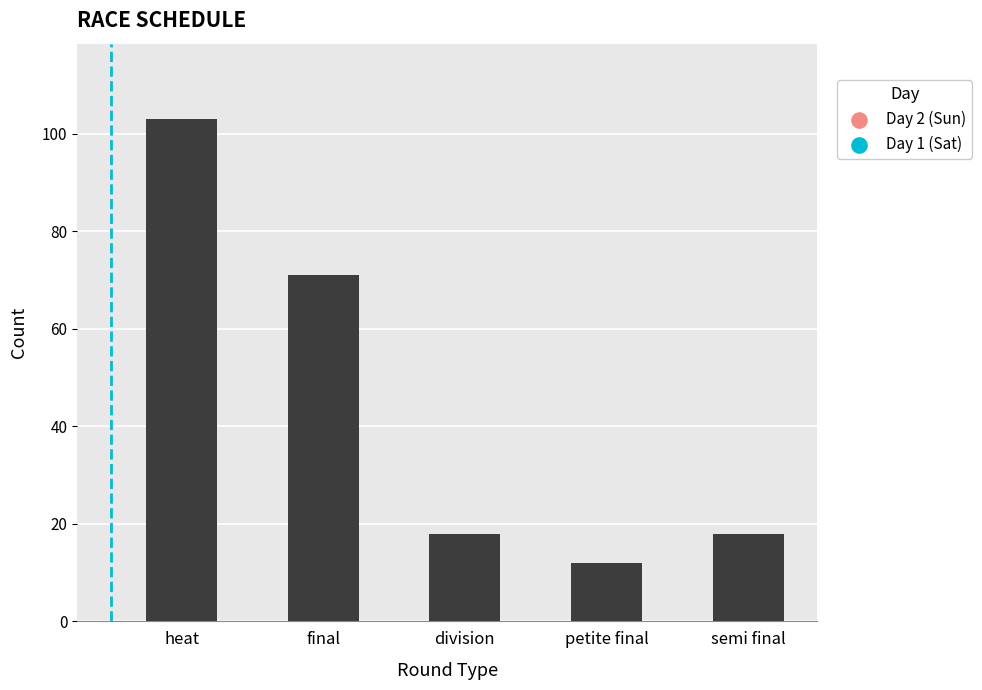

What is the change in value from final to division?

-53